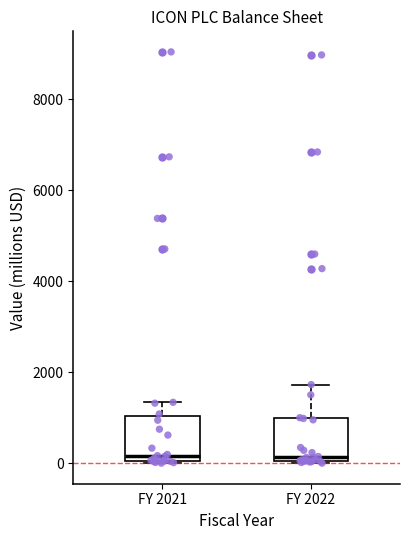

Reading left to right, transcribe this box plot: for each box, give where its median line is, the range the box spans, and where its two whiskers end, as read against the y-axis. The values are not printed on the chart, so give them approximately, as read against the axis.

FY 2021: median 200, box 0 to 1000, whiskers 0 to 1400
FY 2022: median 200, box 0 to 1000, whiskers 0 to 1800